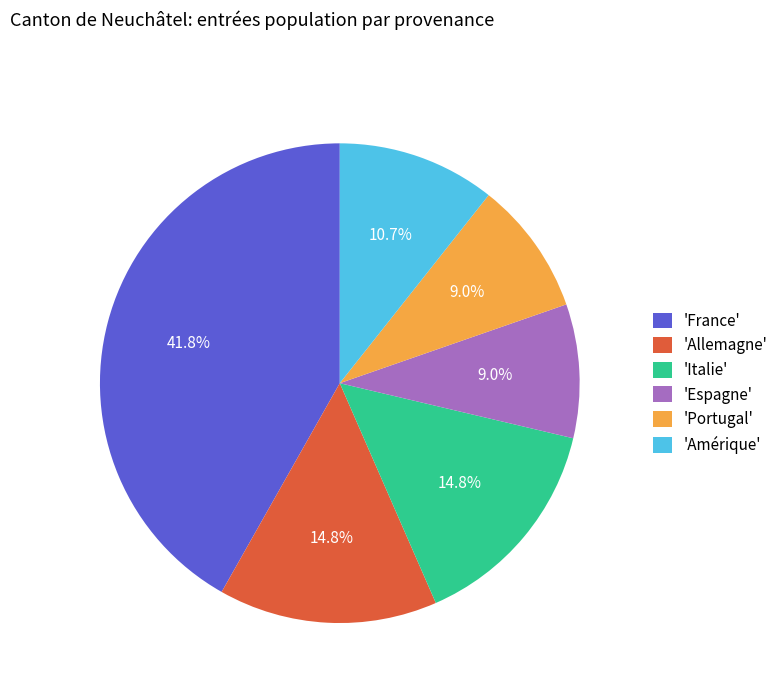

Which slice is the largest?

'France'